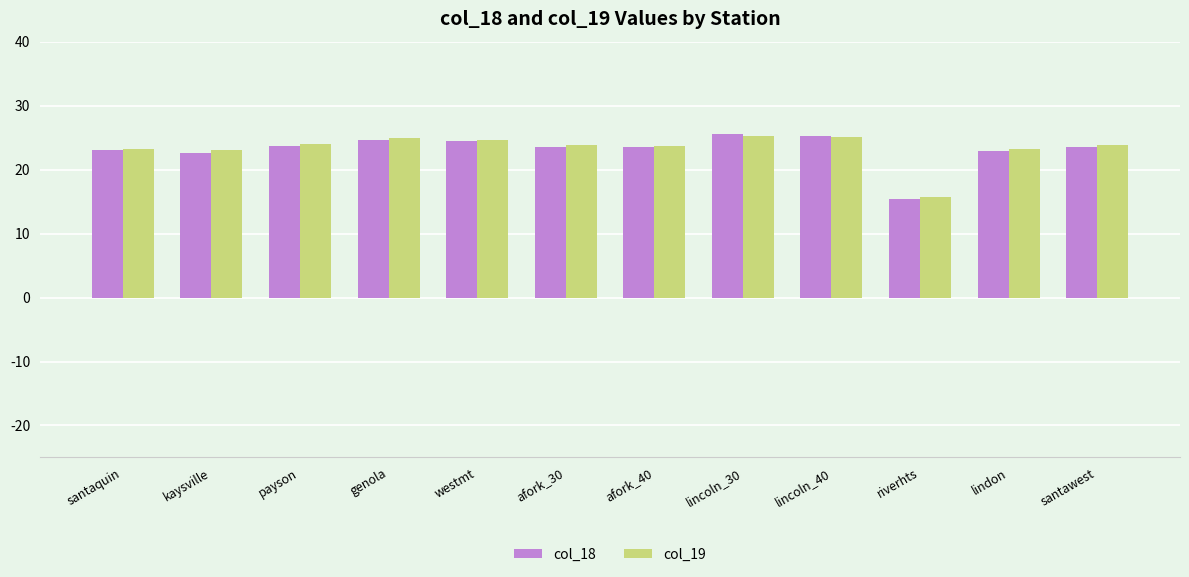

Which series has the largest range (max minus min)?

col_18